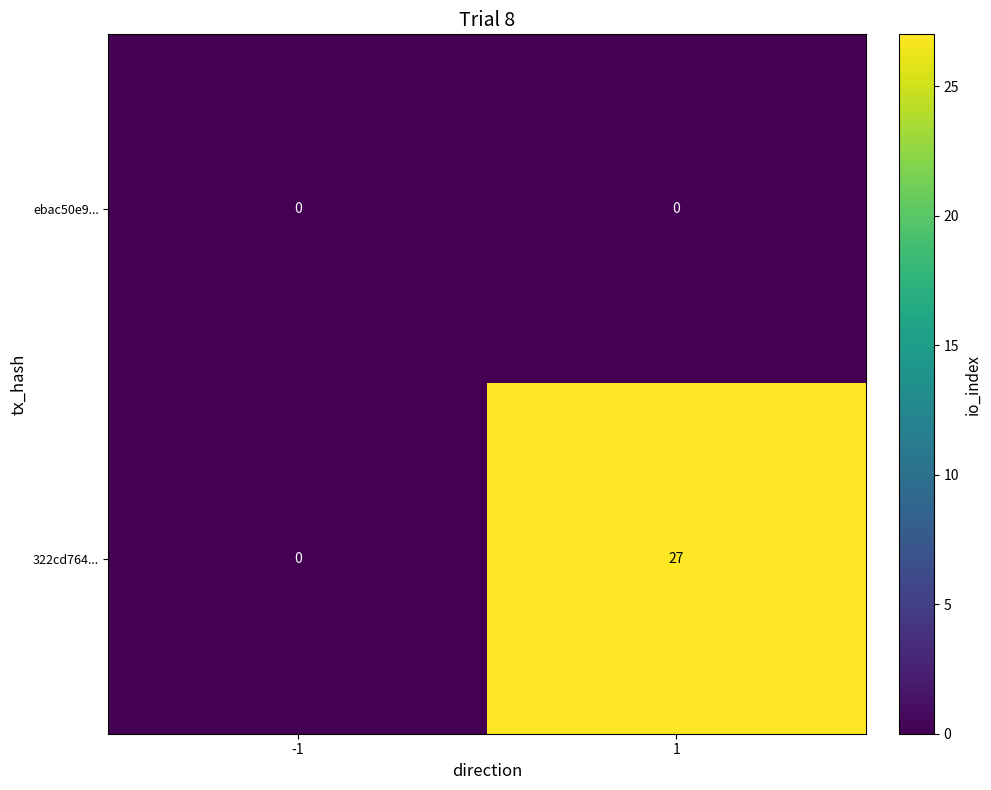

Which category has the highest value across all series?

1